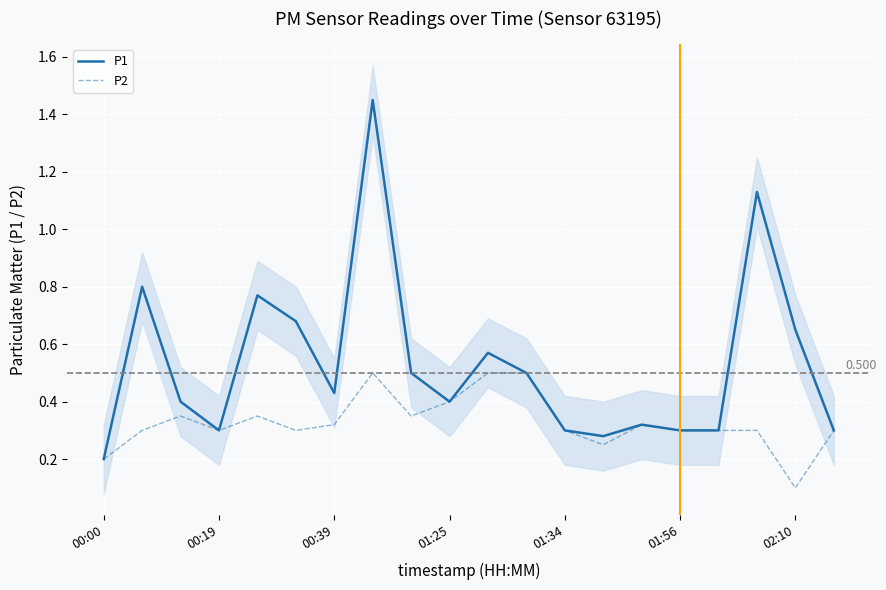

At which category does the chart reach its minimum across all series?

02:10